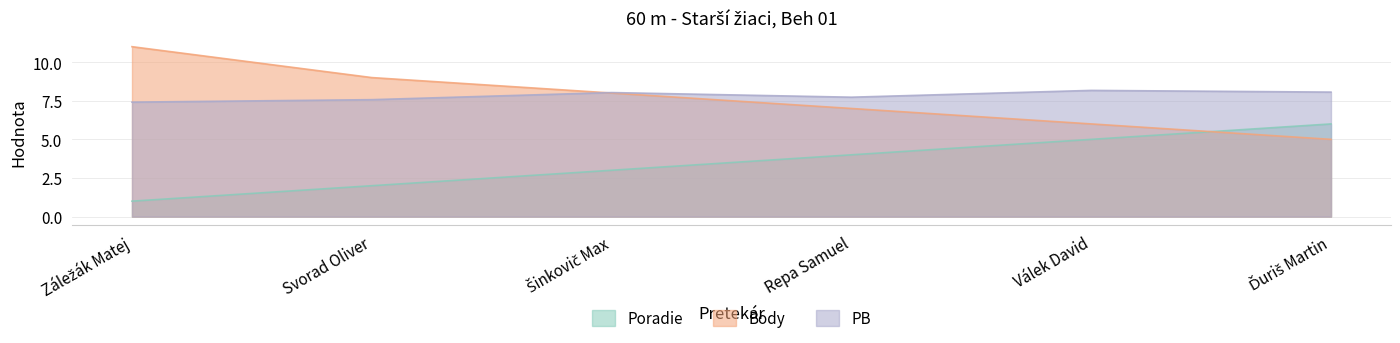

How many data points in Body are less than 8?

3